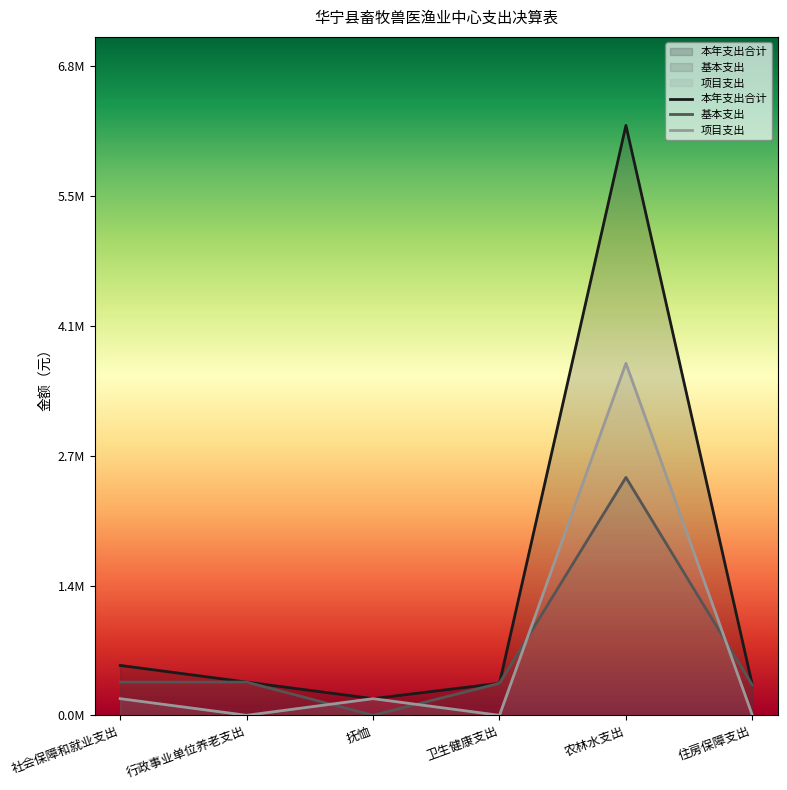

True or false: 项目支出 and 基本支出 intersect in this chart.

True